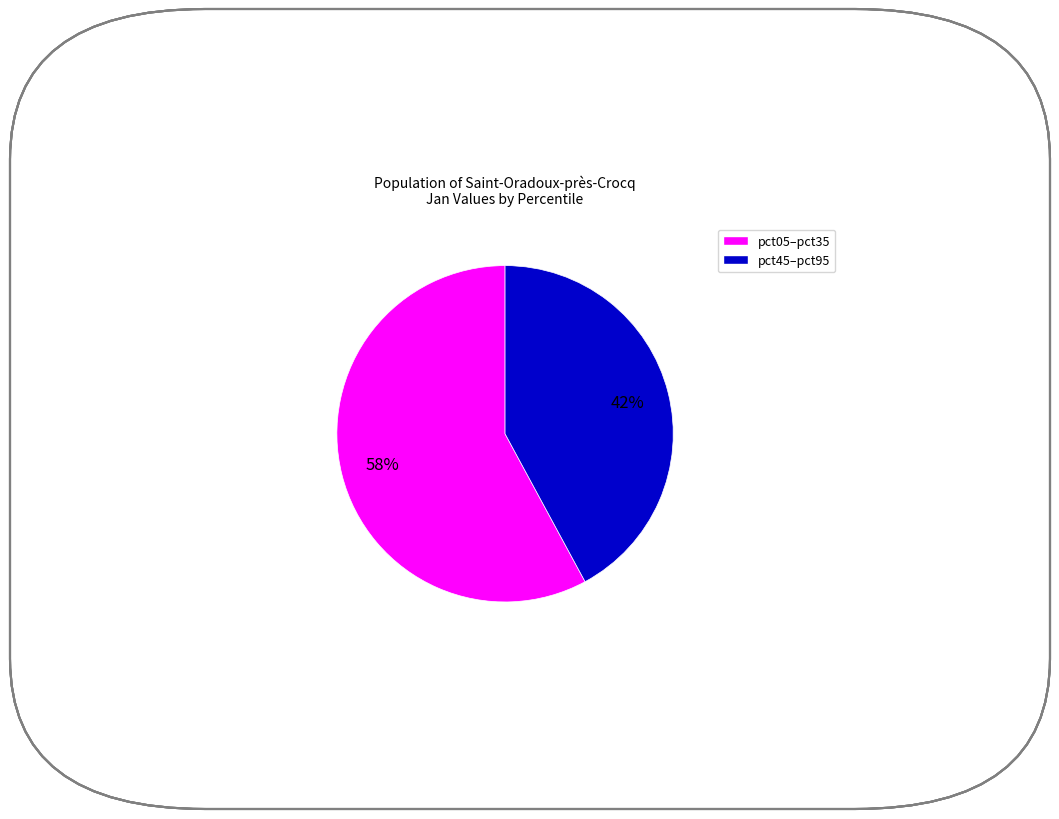

Is there any slice that represents more than half of the pie?

Yes